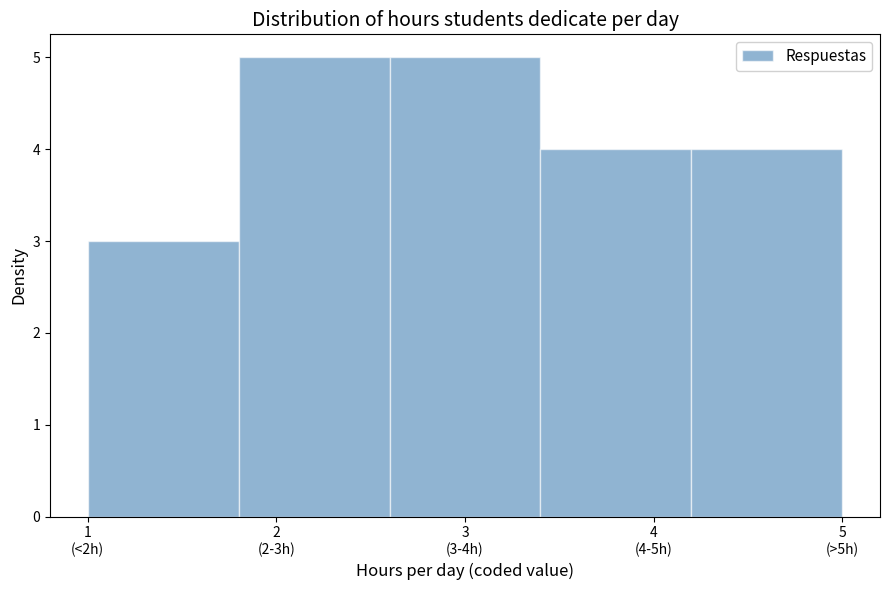

Reading right to left, what are all the values shown in this chart?

4	4	5	5	3